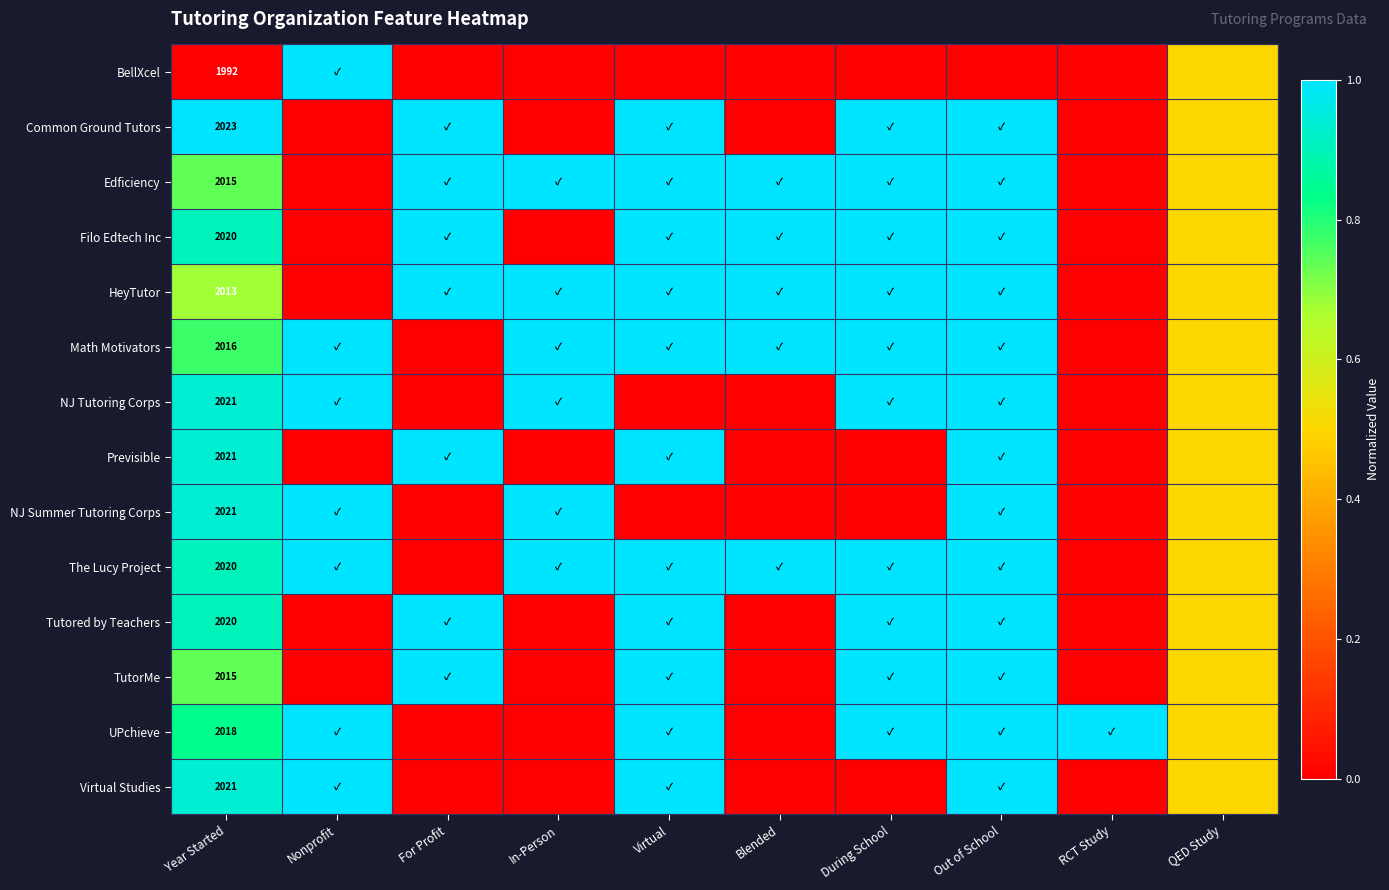

The Virtual Studies series shows 2021.0 at Year Started. True or false?

True